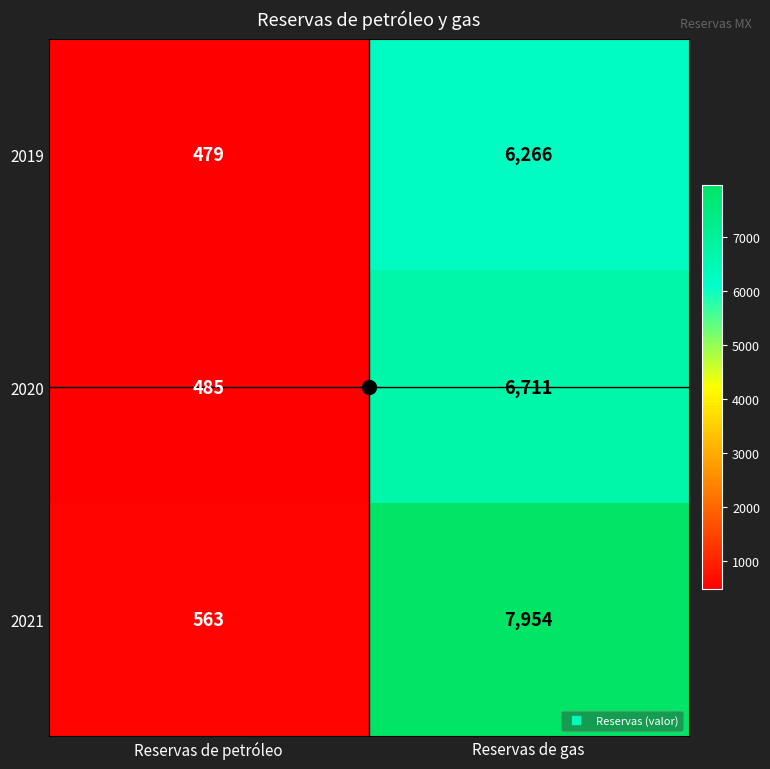

Between Reservas de petróleo and Reservas de gas, which series saw the biggest shift?

2021